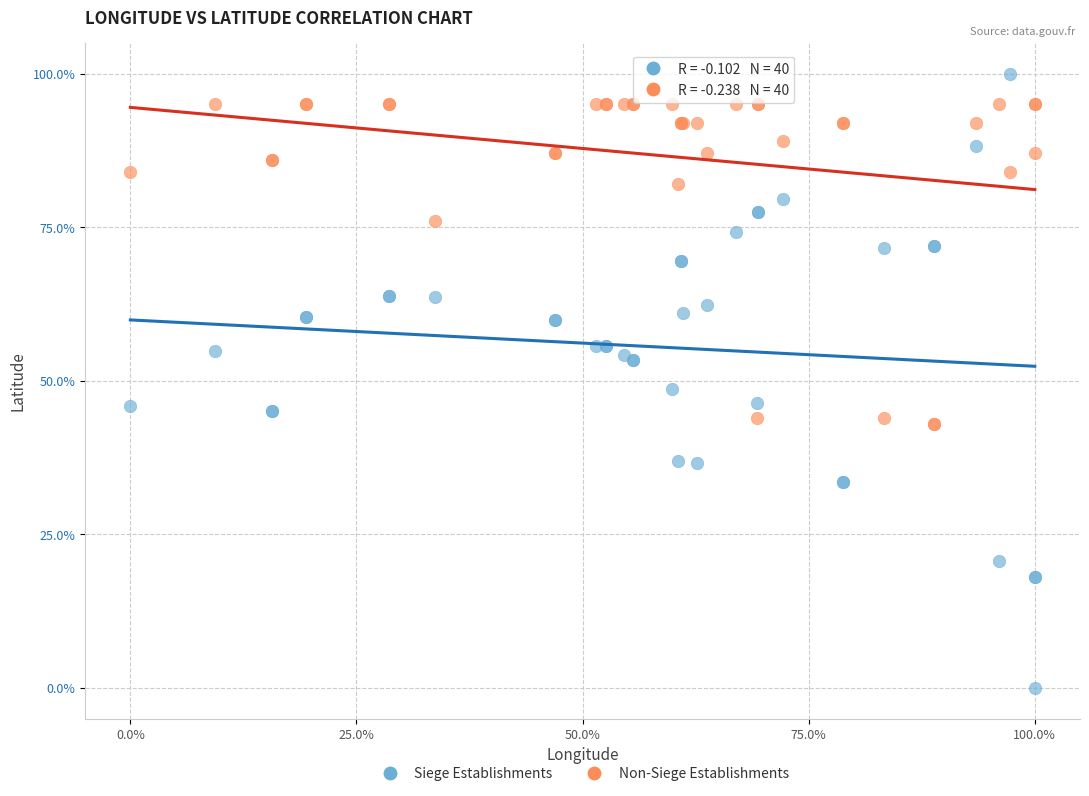

What are all the series names shown in the legend?

Siege Establishments, Non-Siege Establishments